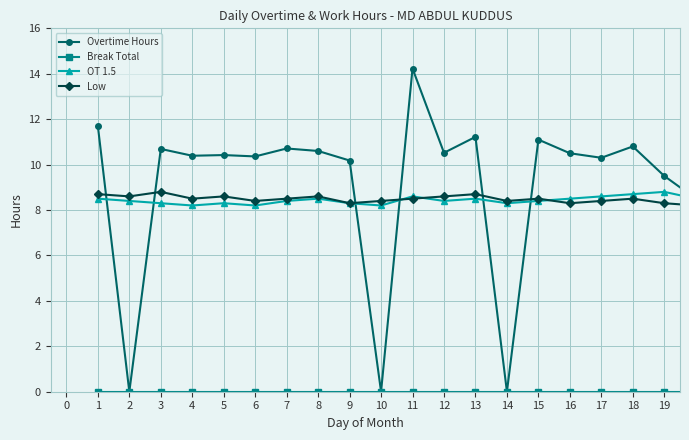

True or false: Overtime Hours and Low cross at least once.

True